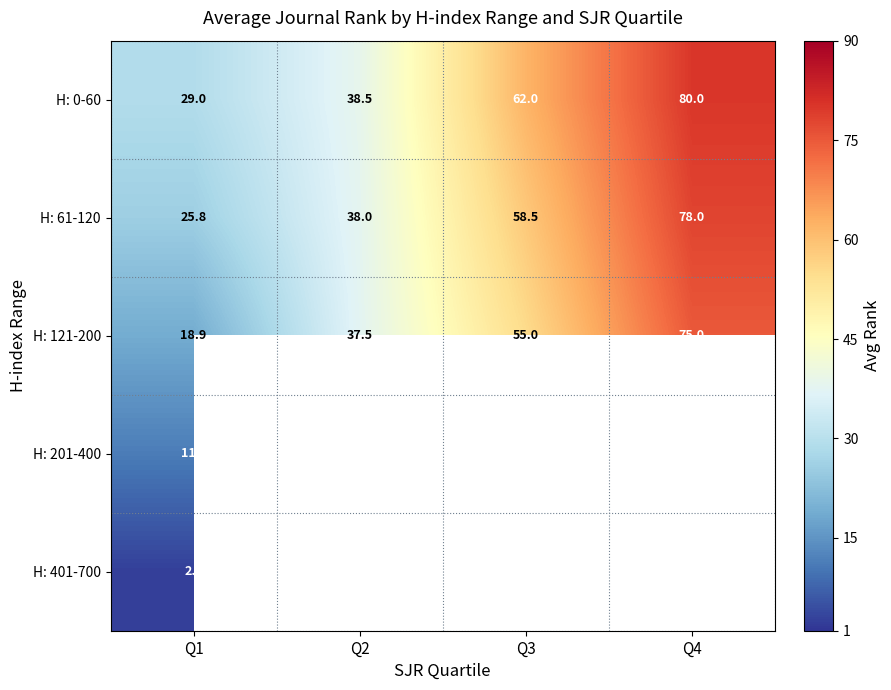

Is it true that H: 61-120 equals 78.0 at Q4?

True